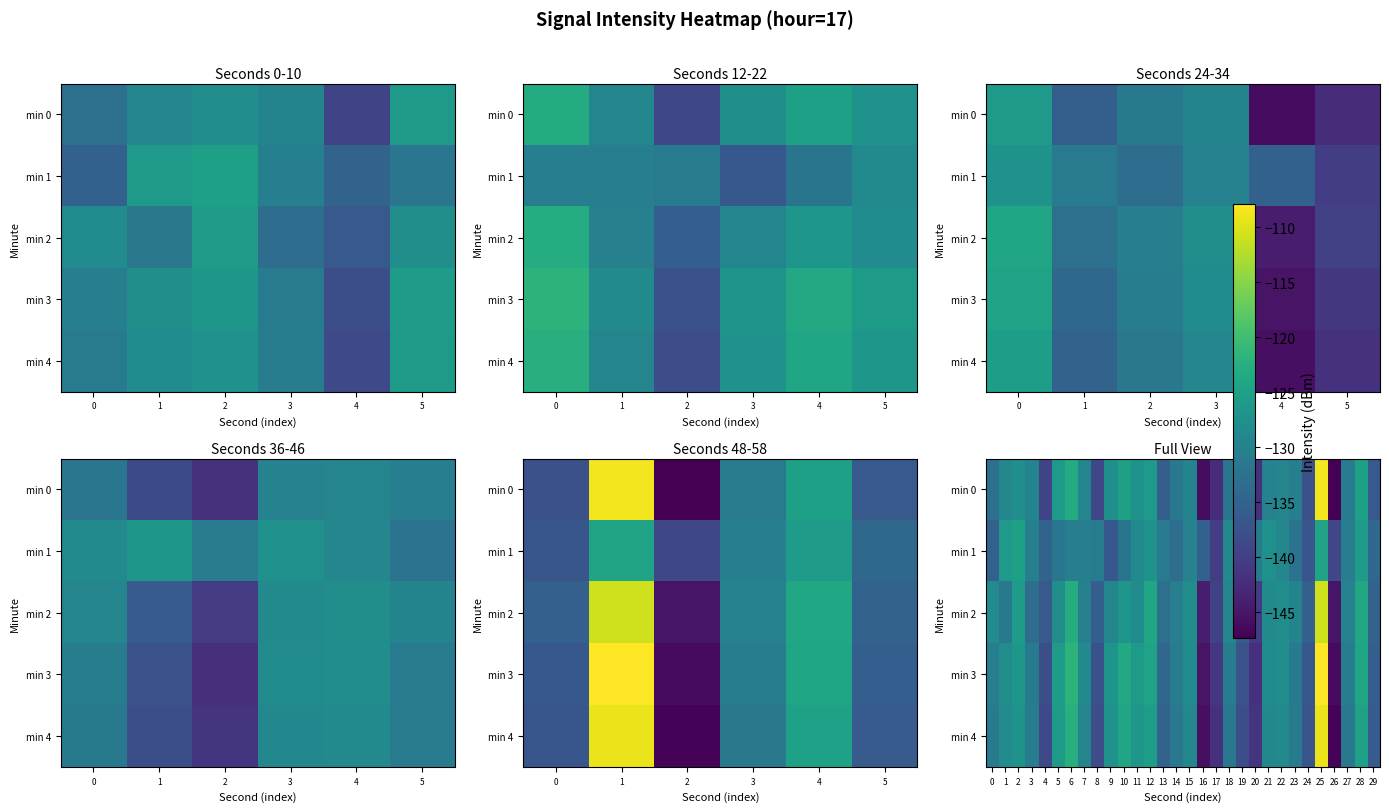

What is the difference between the second highest and second lowest values in the min 1 series?

14.0